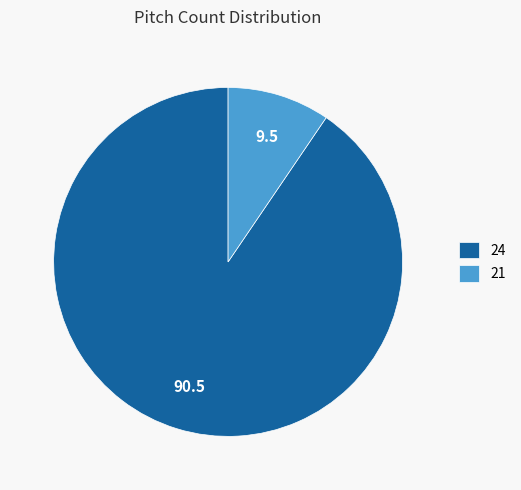

Do 24 and 21 together represent more than half of the pie?

Yes